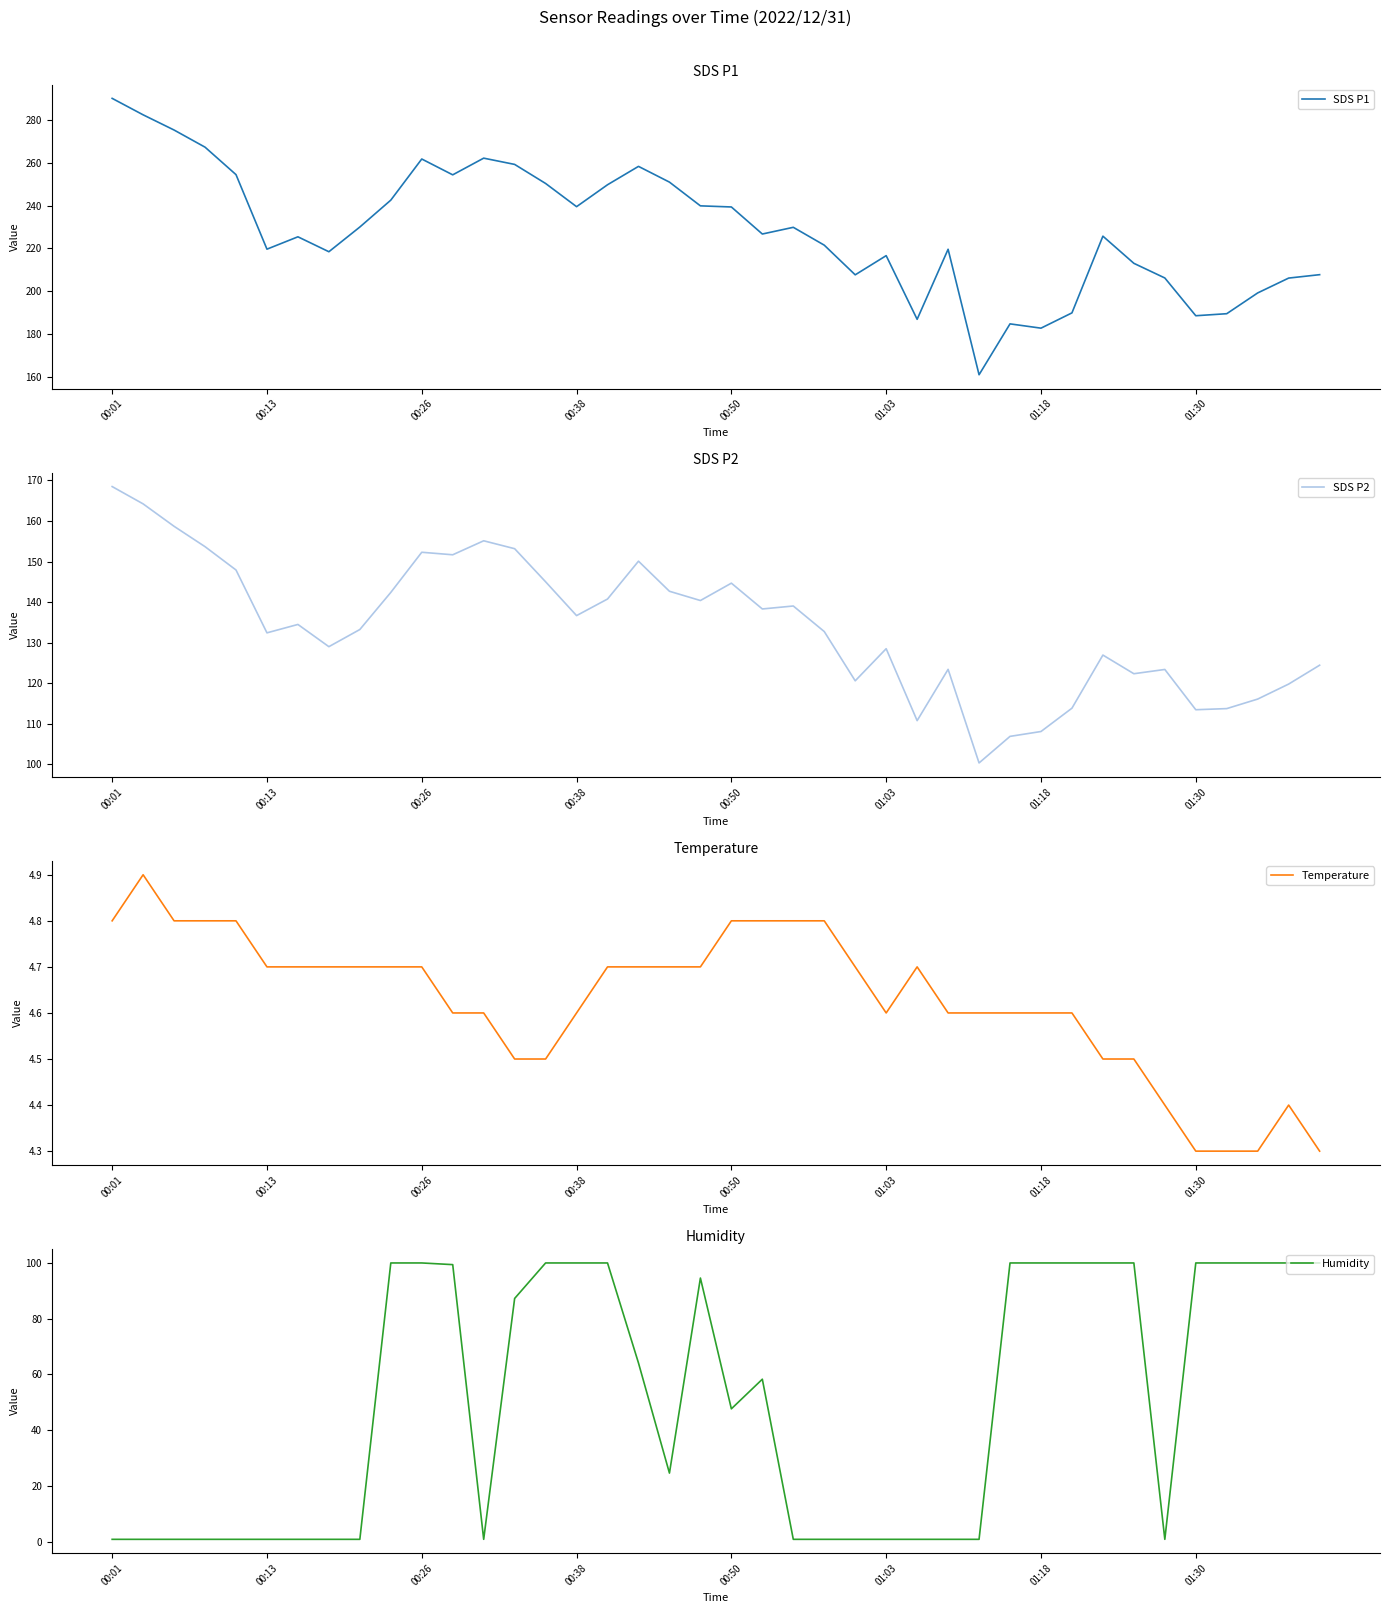

What is the highest value of the Temperature series?

4.9